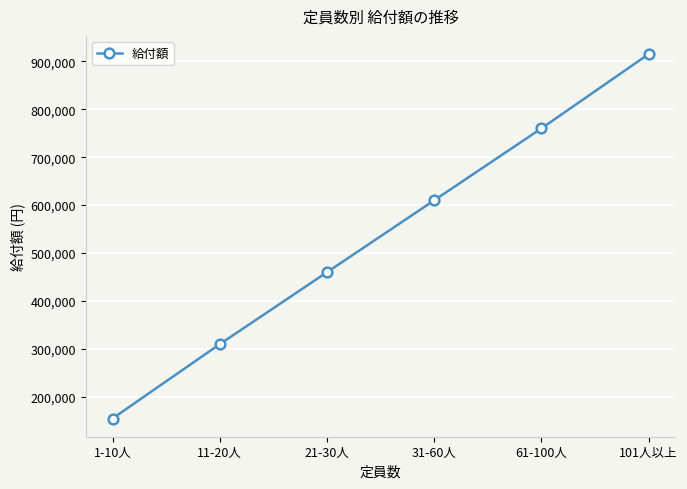

List the labels in order of value, smallest first.

1-10人, 11-20人, 21-30人, 31-60人, 61-100人, 101人以上